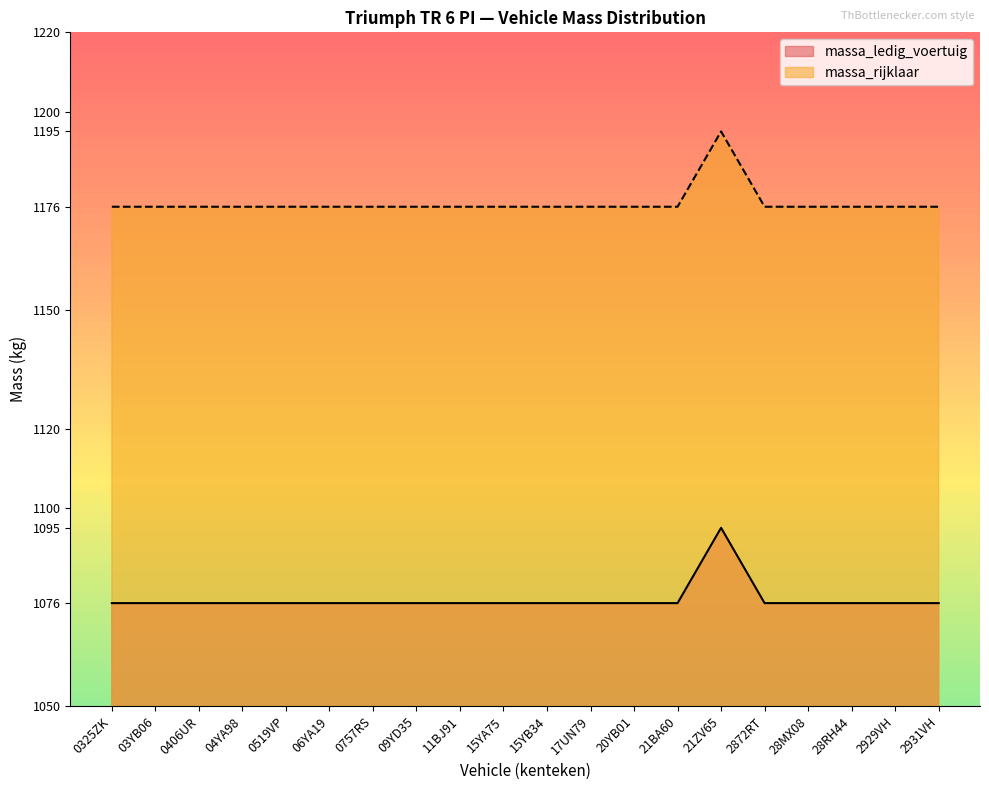

At how many categories does at least one series exceed 1139?

20